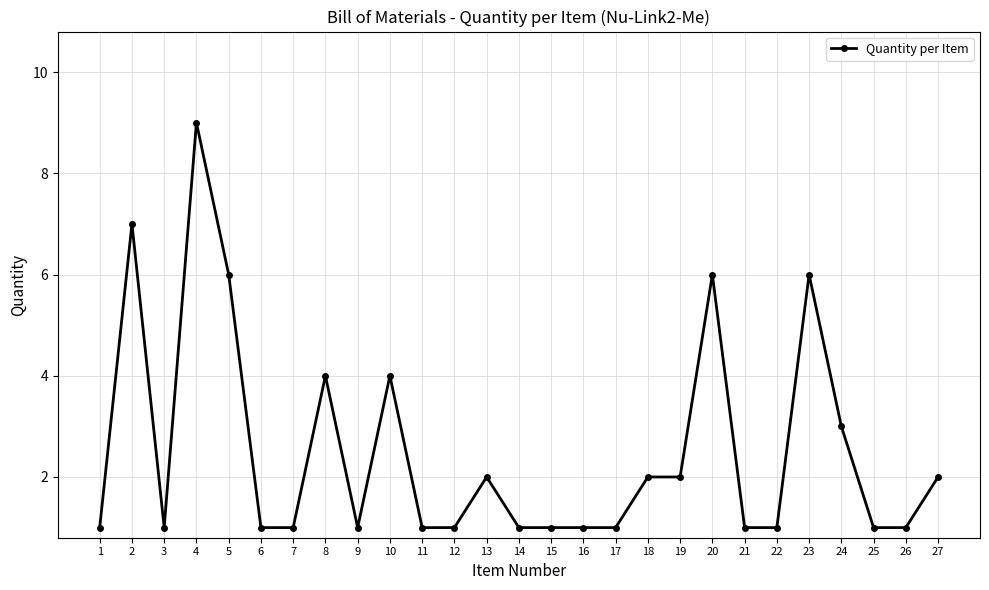

At which category does the data reach its first local valley?

3